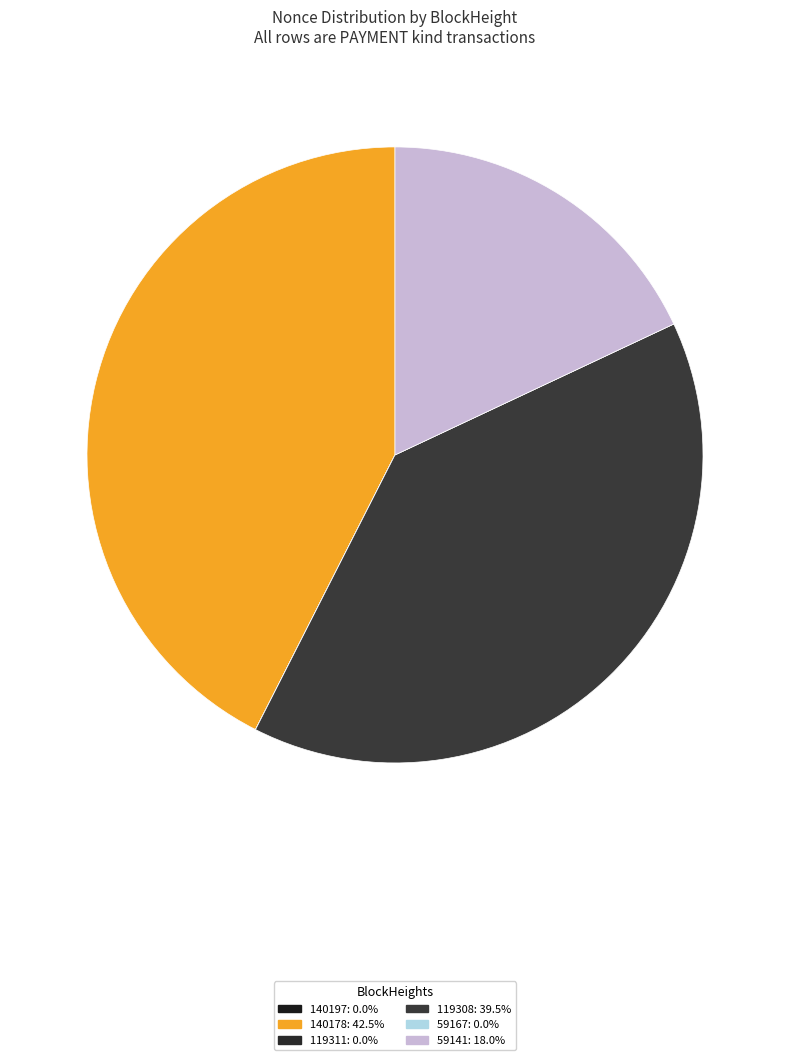

True or false: 140197 accounts for 1% of the total.

False